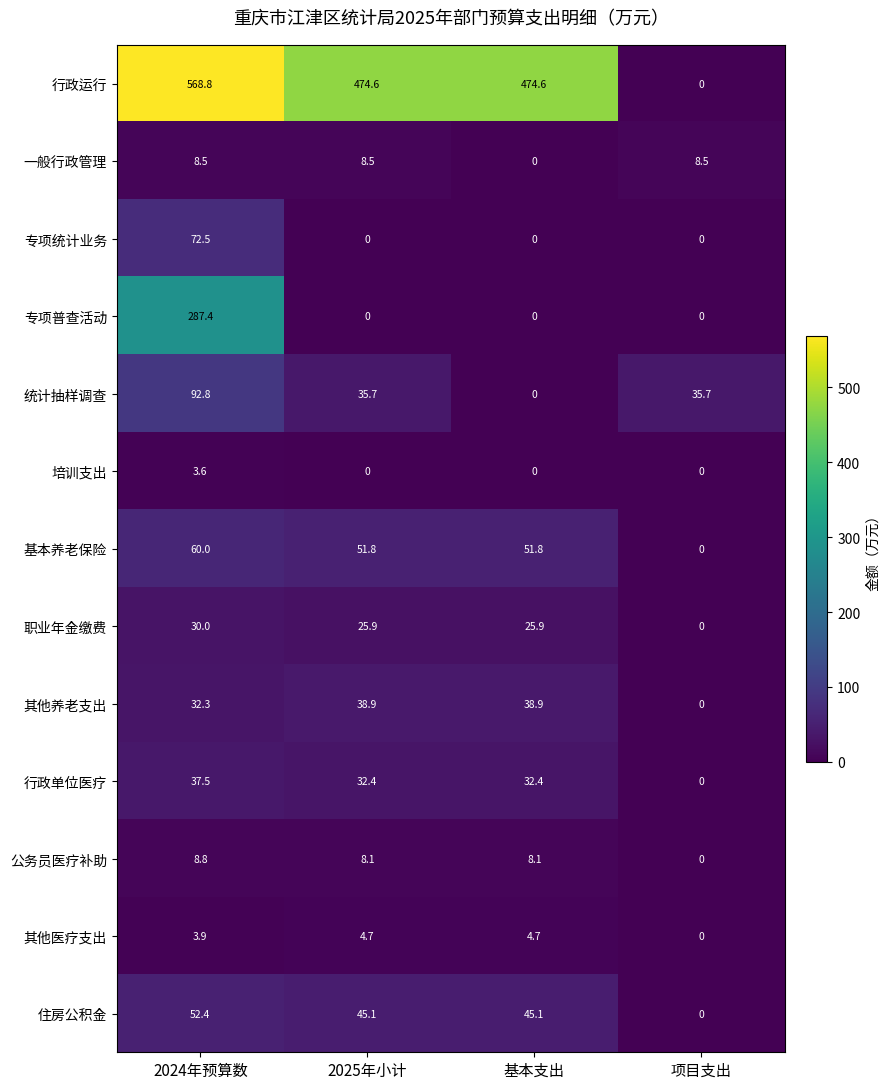

Which series has the largest total across all categories?

行政运行